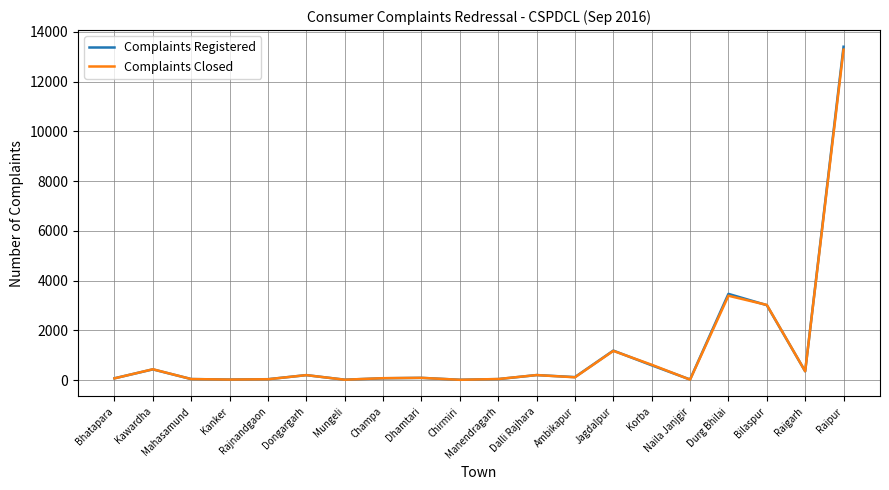

What is the difference between the maximum and second lowest values in the Complaints Closed series?

13273